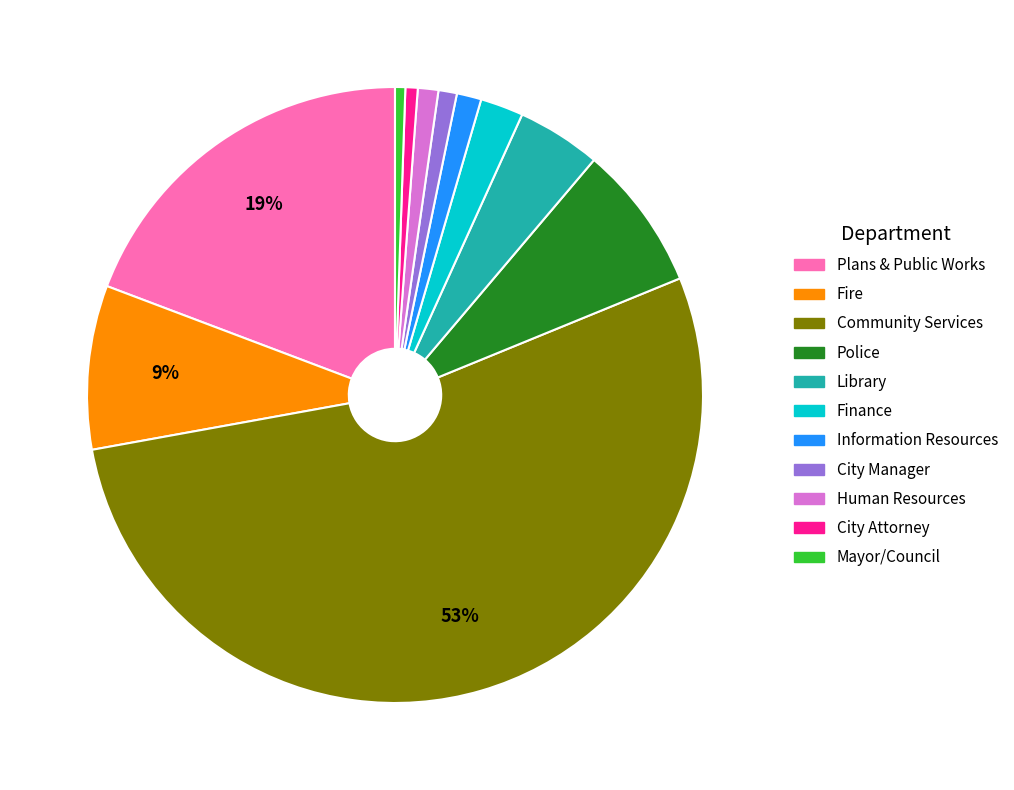

What percentage is the Human Resources slice, to the nearest percent?

1%